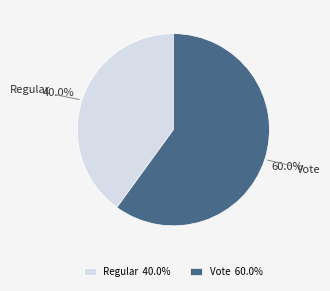

Which category accounts for the majority?

Vote